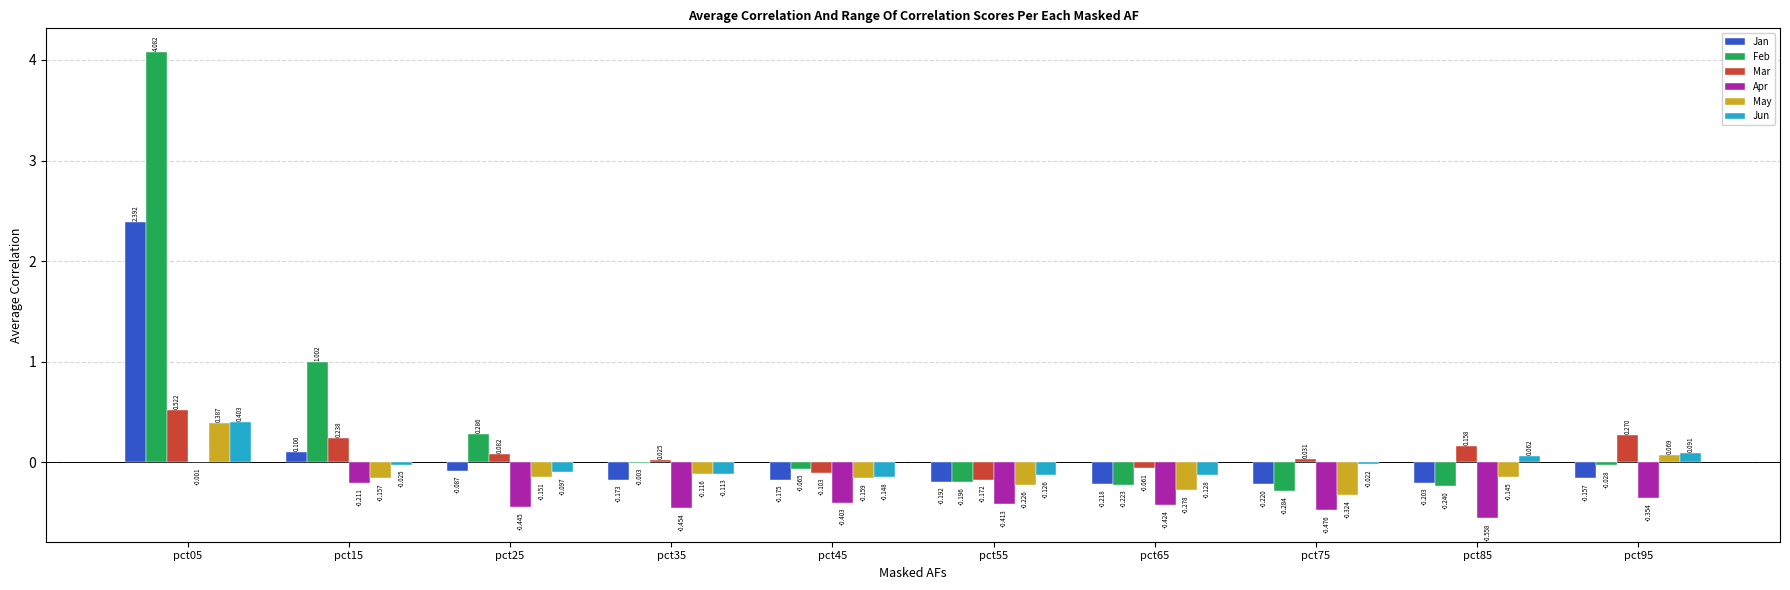

Is the value of May at pct95 greater than the value of Mar at pct95?

No